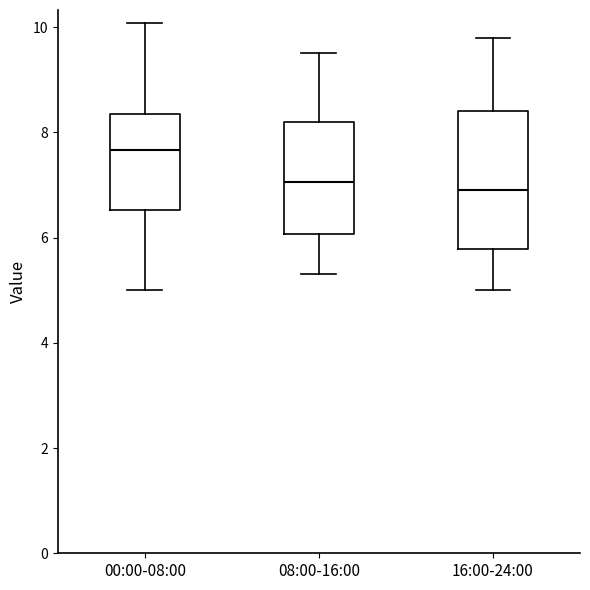

Where is the upper edge of the box for 16:00-24:00 on the y-axis? The values are not printed on the chart, so give them approximately, as read against the axis.

8.4